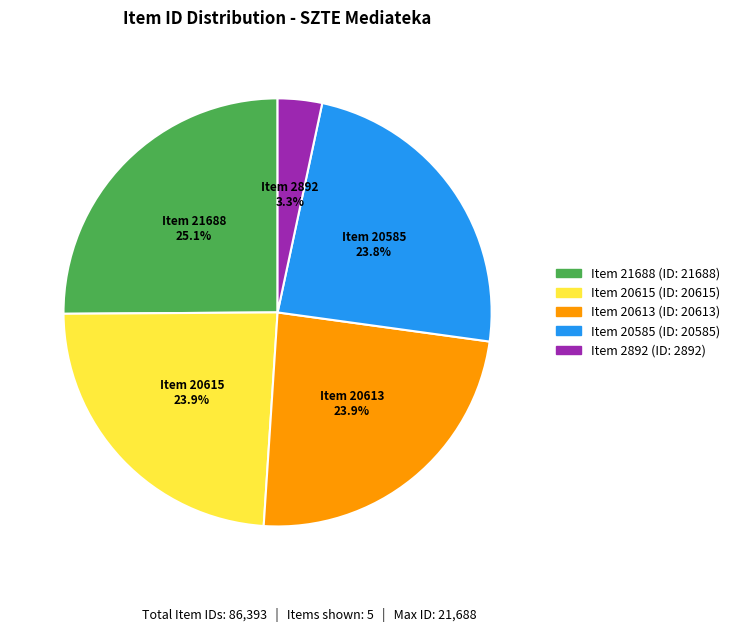

Which has a higher value, Item 20615 or Item 21688?

Item 21688